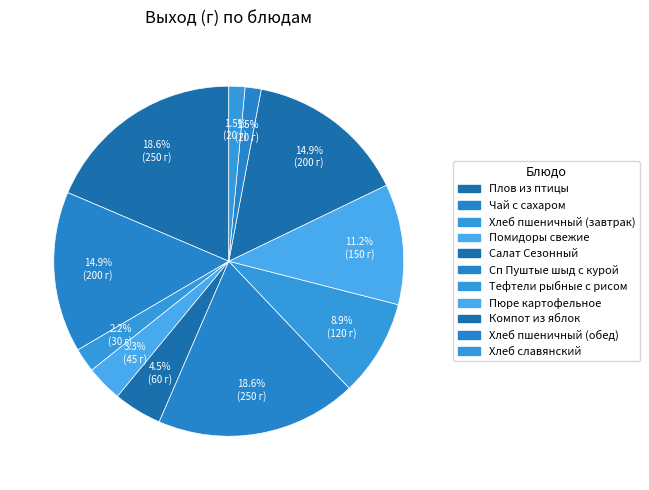

Count the number of slices in the pie.

11